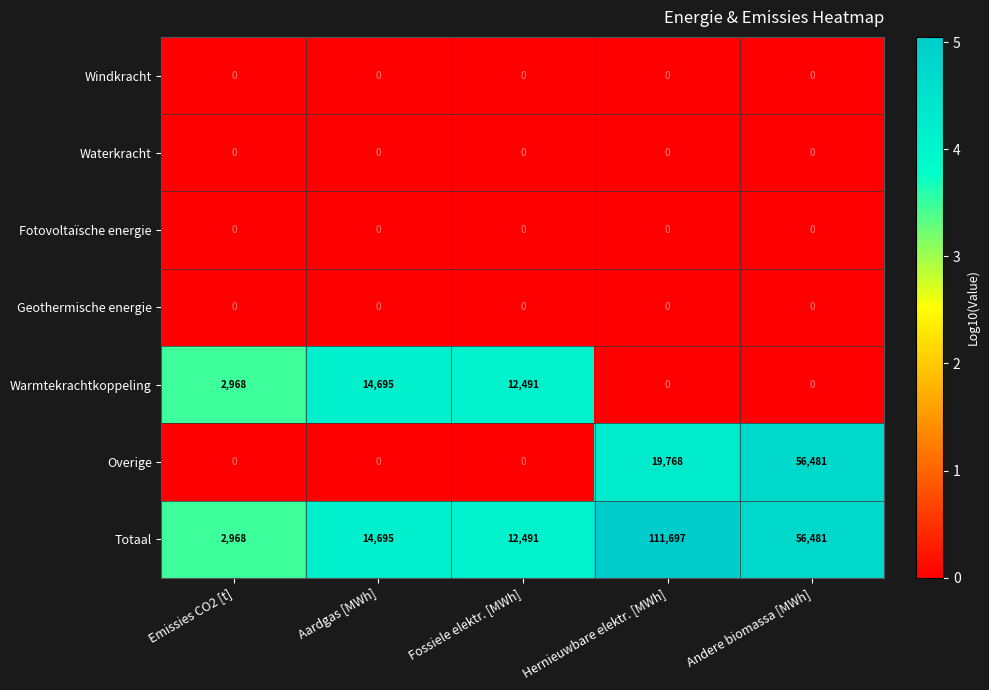

True or false: Geothermische energie has a value of 0 at Emissies CO2 [t].

True